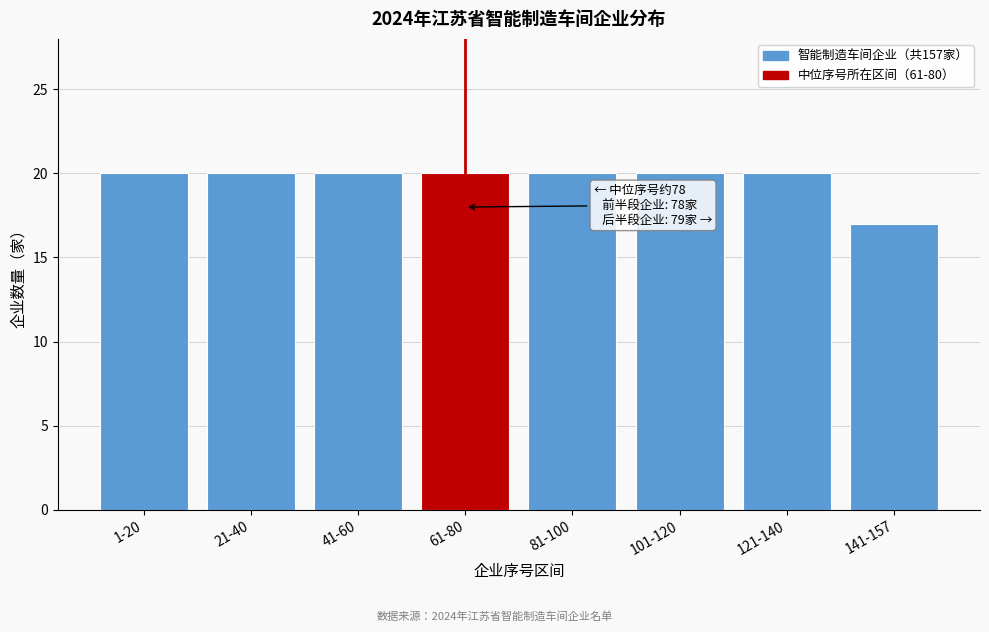

Reading right to left, list all the values displayed in this chart.

141-157=17	121-140=20	101-120=20	81-100=20	61-80=20	41-60=20	21-40=20	1-20=20